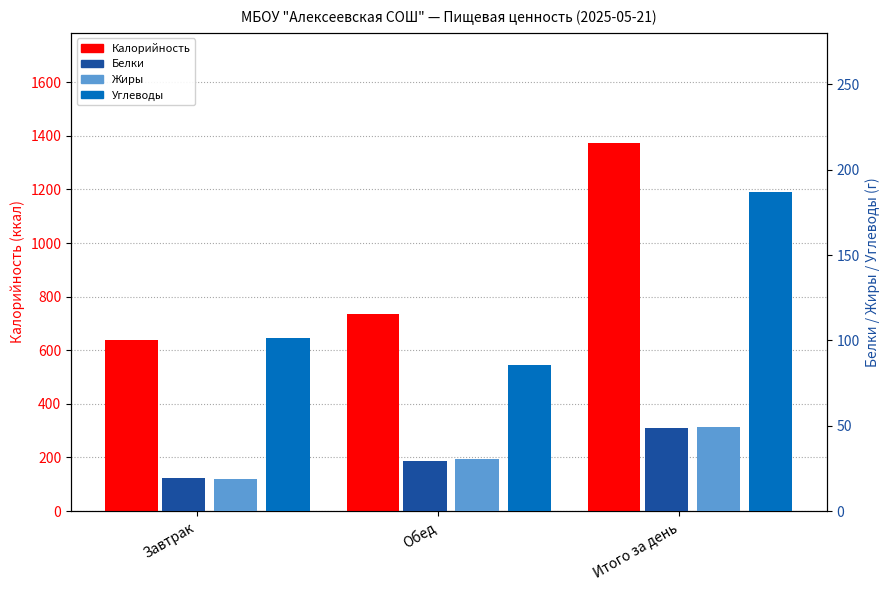

What is the approximate value of Жиры at Итого за день?

49.0